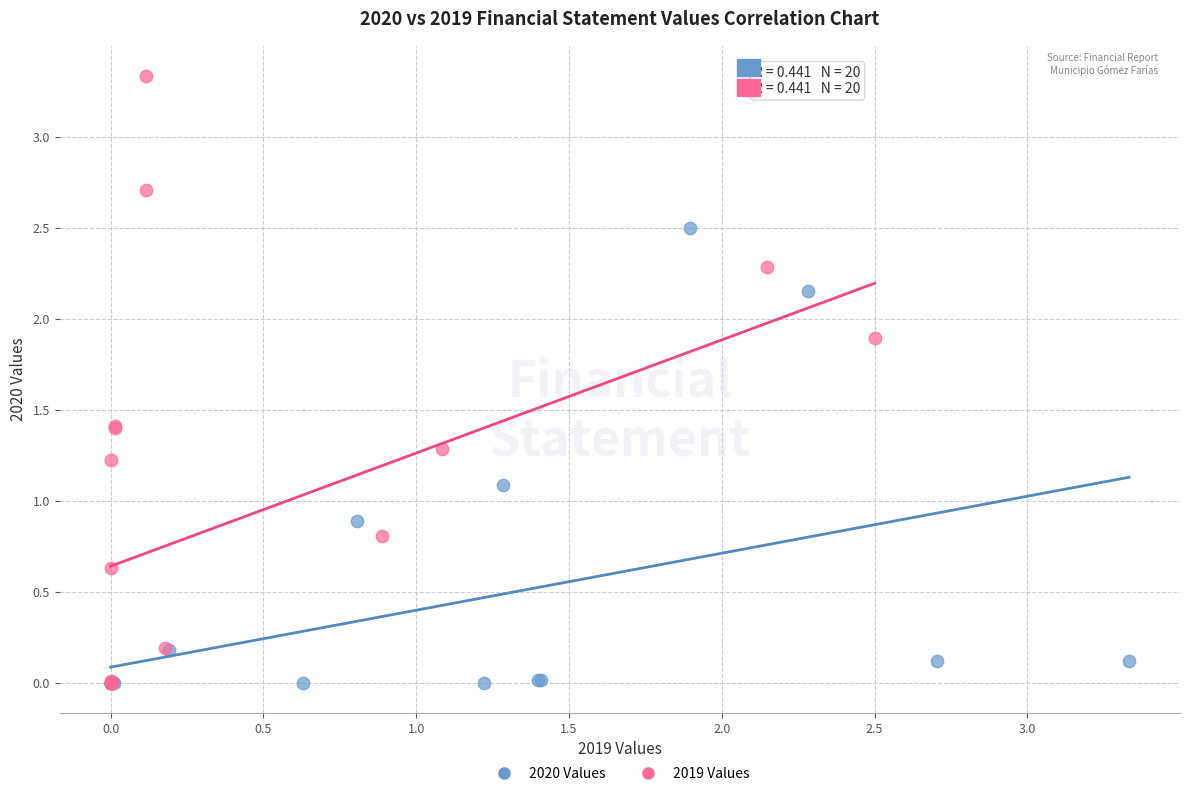

Which series contains the highest Y value?

2019 Values